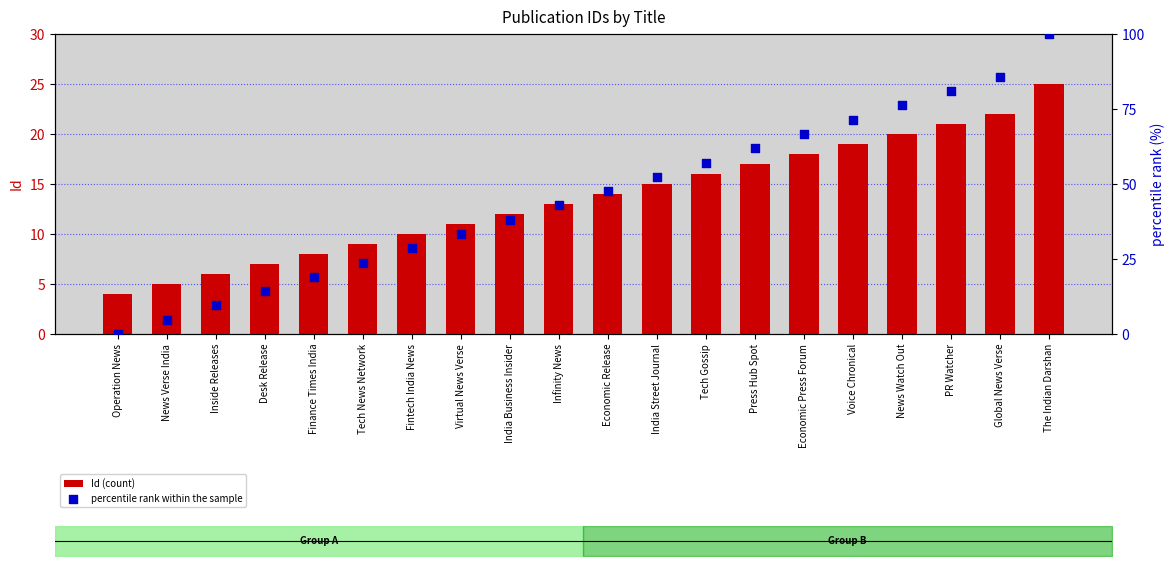

At how many categories does at least one series exceed 77?

3